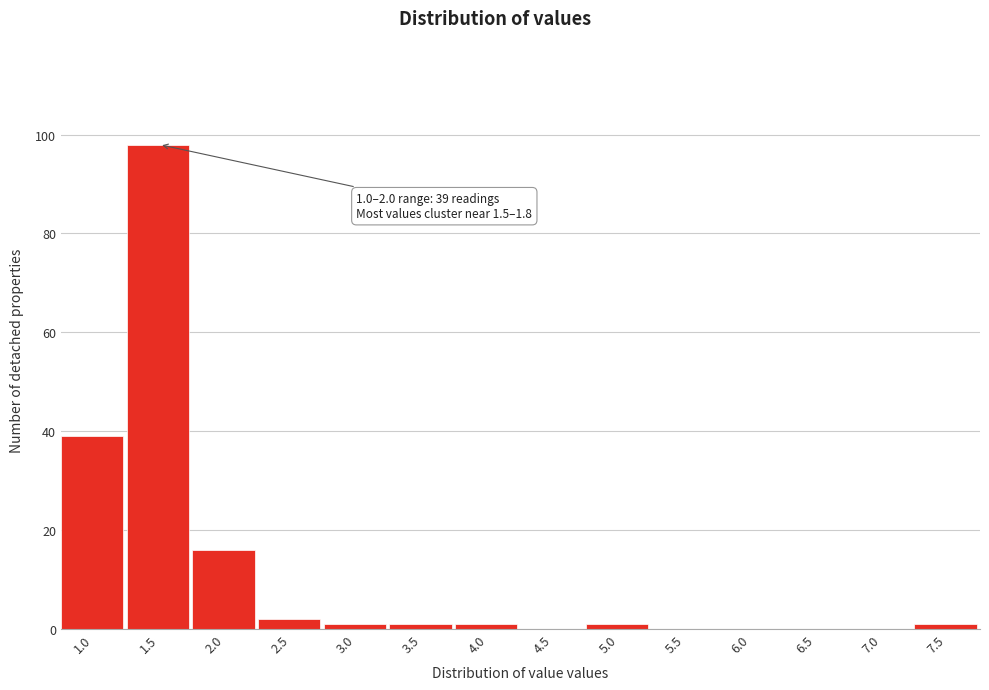

Reading left to right, what are all the values shown in this chart?

1.0=39	1.5=98	2.0=16	2.5=2	3.0=1	3.5=1	4.0=1	4.5=0	5.0=1	5.5=0	6.0=0	6.5=0	7.0=0	7.5=1